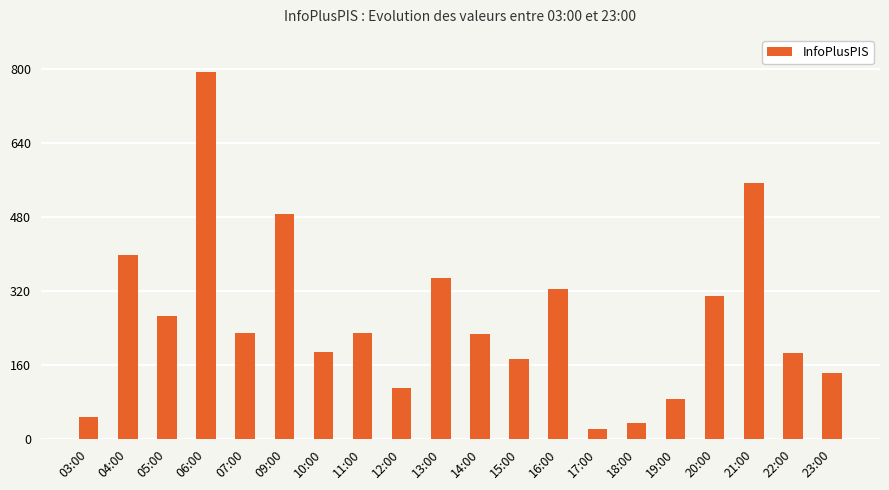

What value does the data have at 11:00?

229